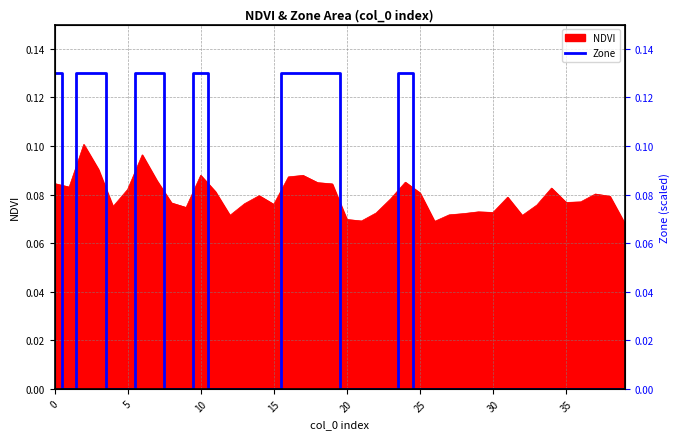

How many categories are shown in the chart?

40